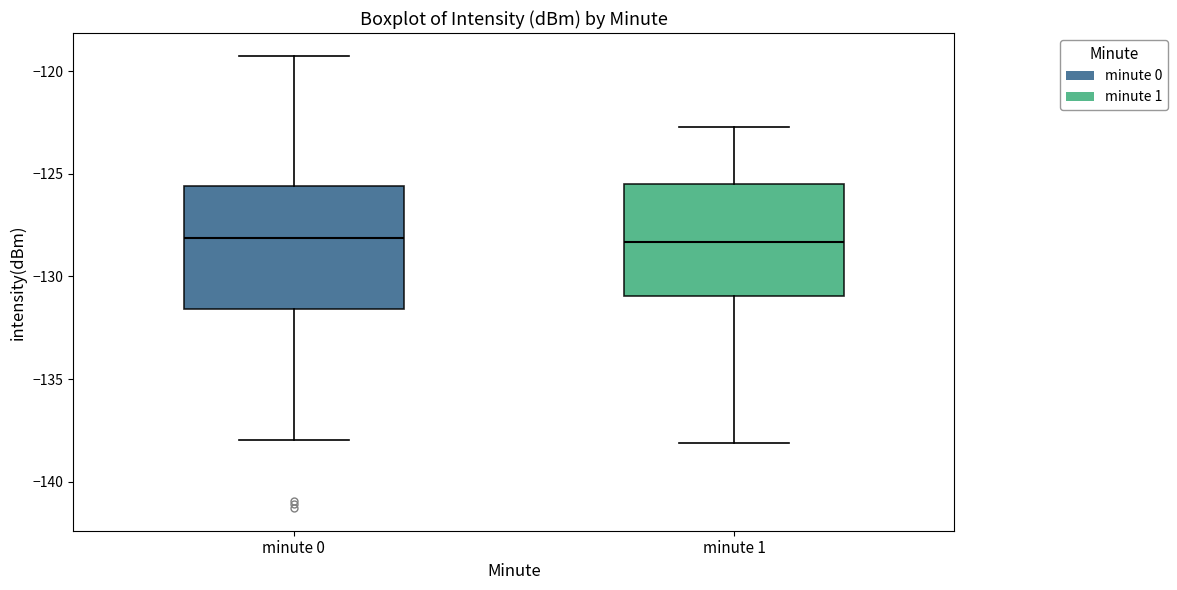

Reading left to right, read every box against the y-axis: the position of its median line, the range the box covers, and the ends of its whiskers. The values are not printed on the chart, so give them approximately, as read against the axis.

minute 0: median -128.0, box -131.5 to -125.5, whiskers -138.0 to -119.0
minute 1: median -128.5, box -131.0 to -125.5, whiskers -138.0 to -122.5